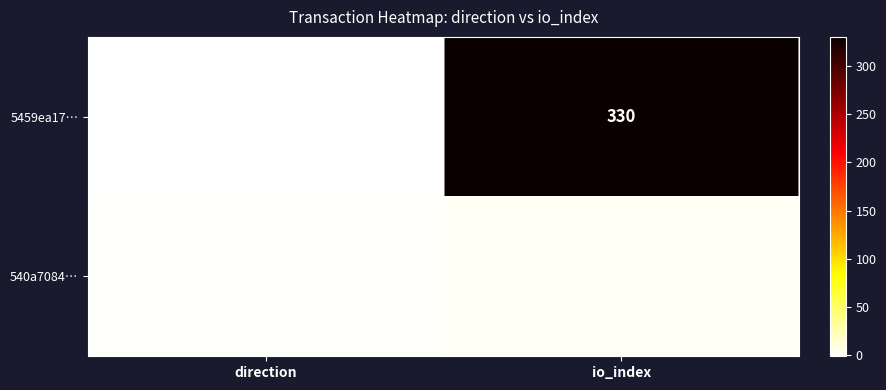

What is the sum of the 5459ea17… values at direction and io_index?

329